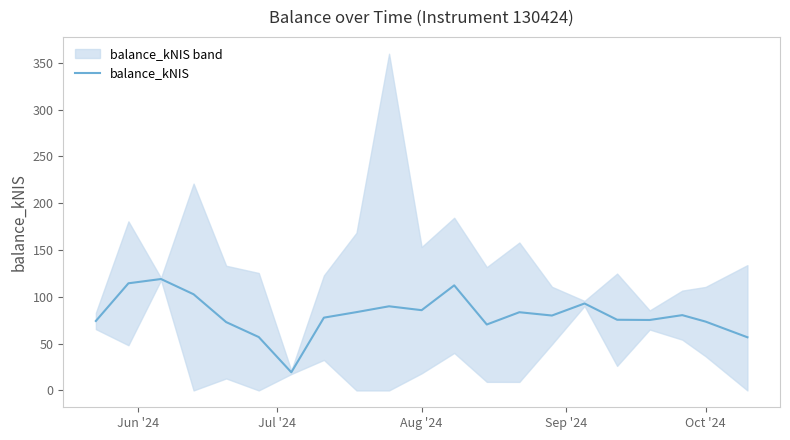

Does the chart display data point markers on the line(s)?

No